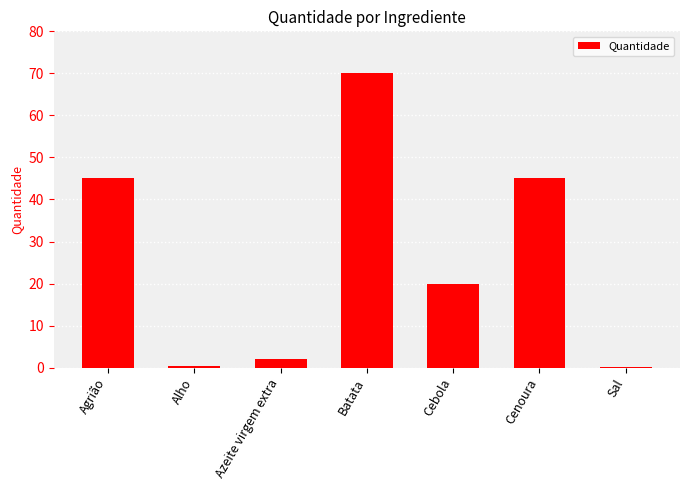

What is the maximum value shown in the chart?

70.0